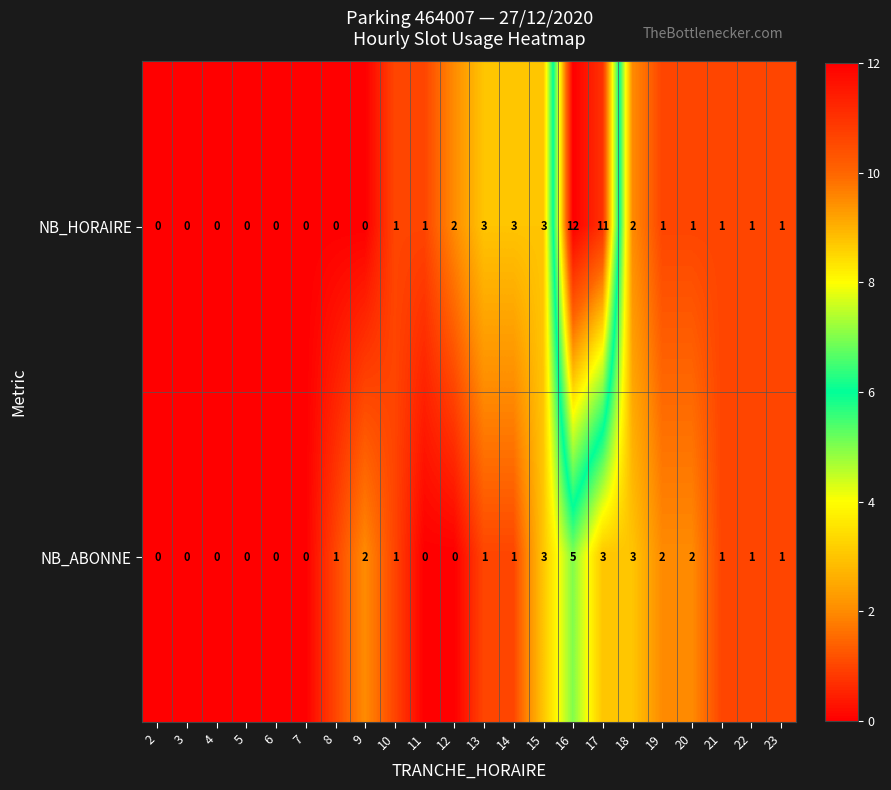

What is the sum of the NB_HORAIRE values at 16 and 10?

13